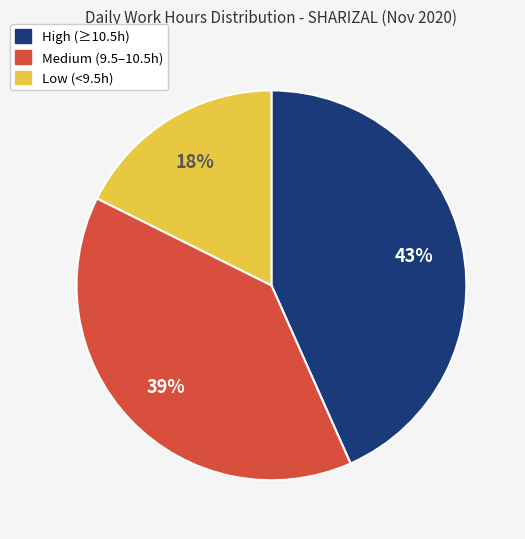

To the nearest percent, what portion does Low (<9.5h) represent?

18%